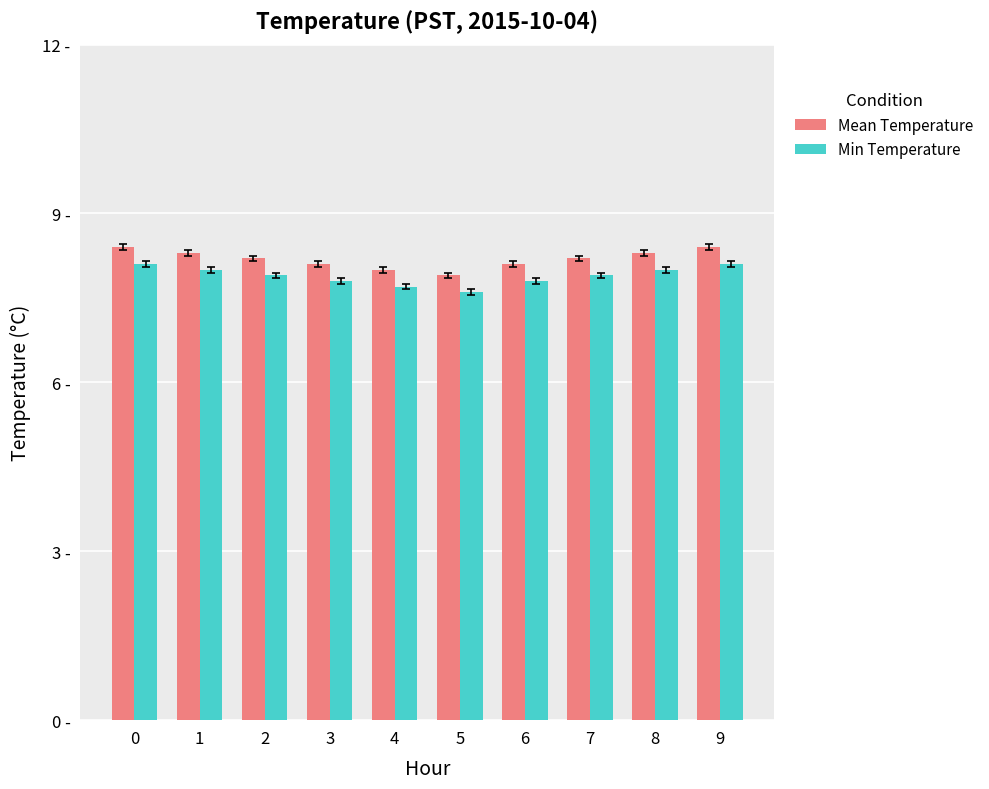

What is the value of the Mean Temperature bar at the 1st from the left?

8.4